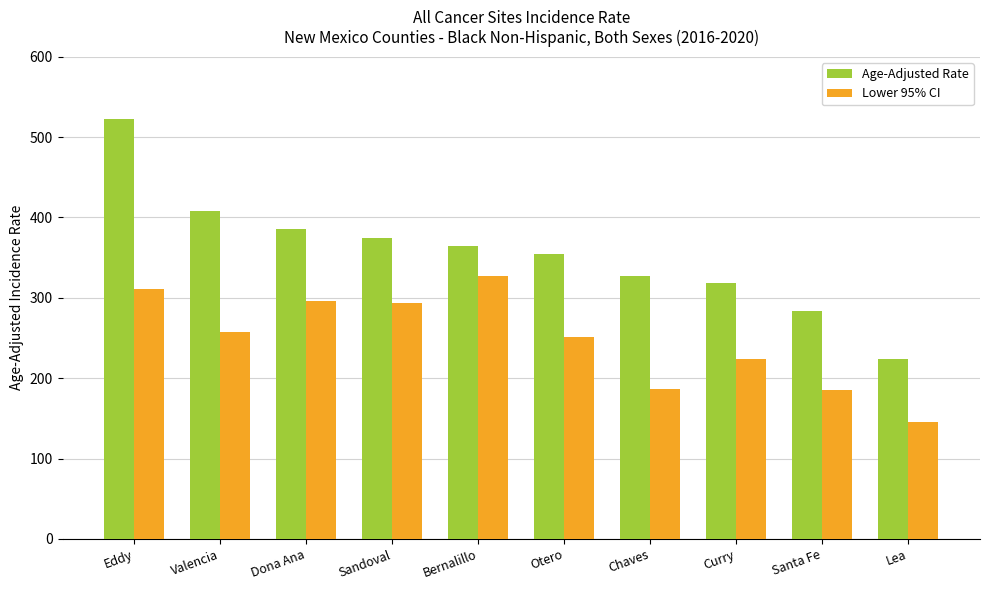

What is the total value across all series at Dona Ana?

681.8